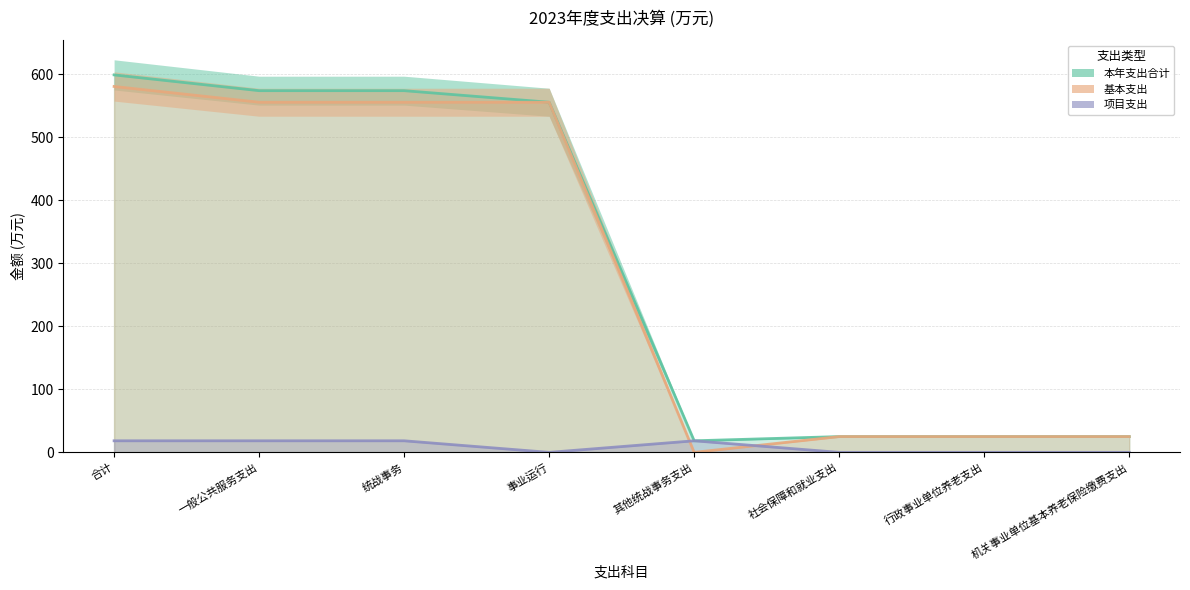

What value does the 基本支出 series have at 一般公共服务支出?

555.9